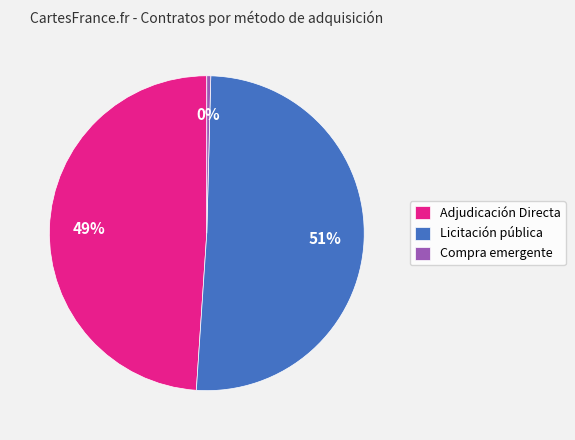

Which has a higher value, Adjudicación Directa or Licitación pública?

Licitación pública